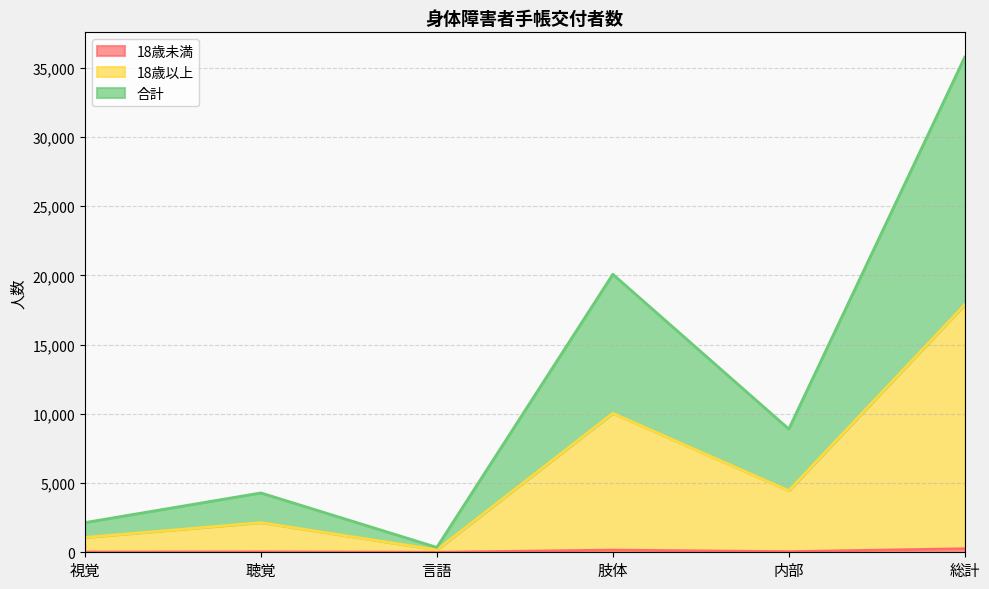

True or false: 合計 has a value of 35495 at 肢体.

False